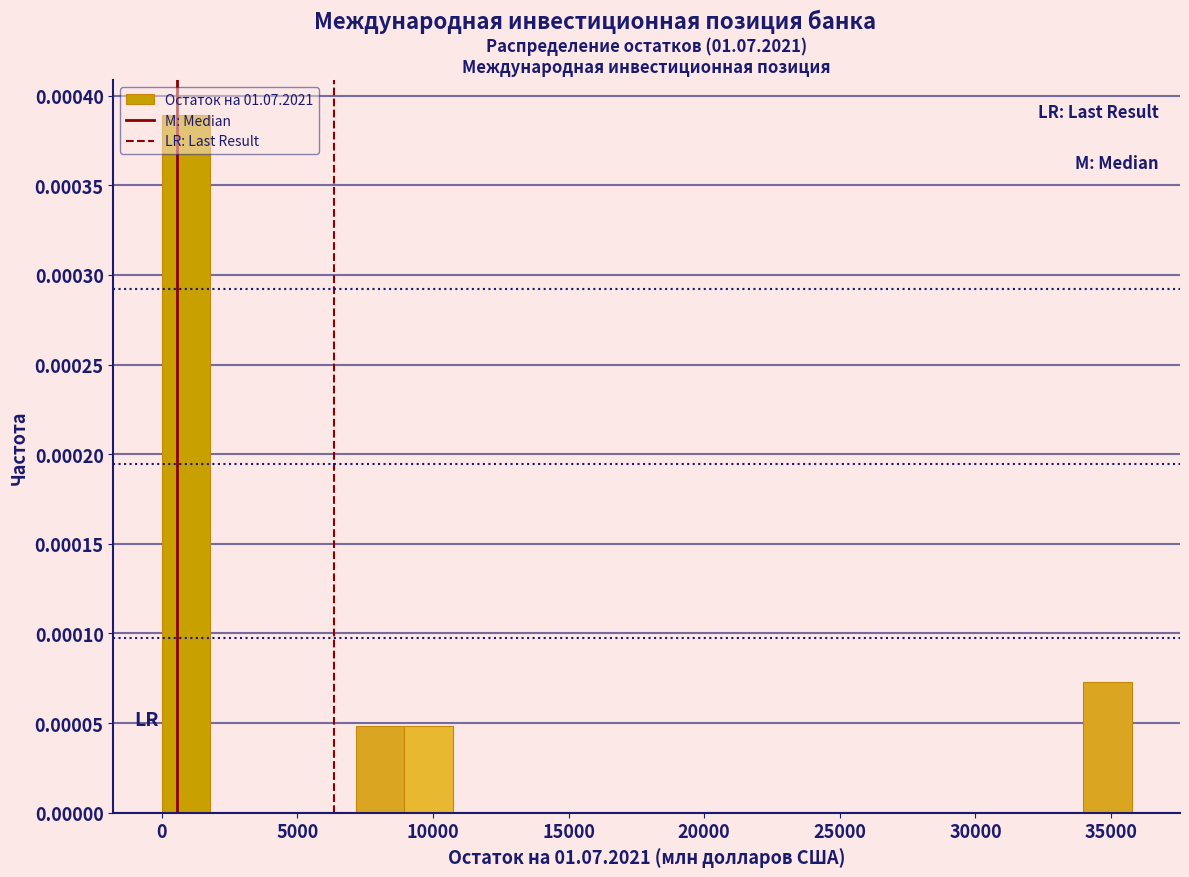

Read against the x-axis, roughly where is the centre of the tallest bar?

1000